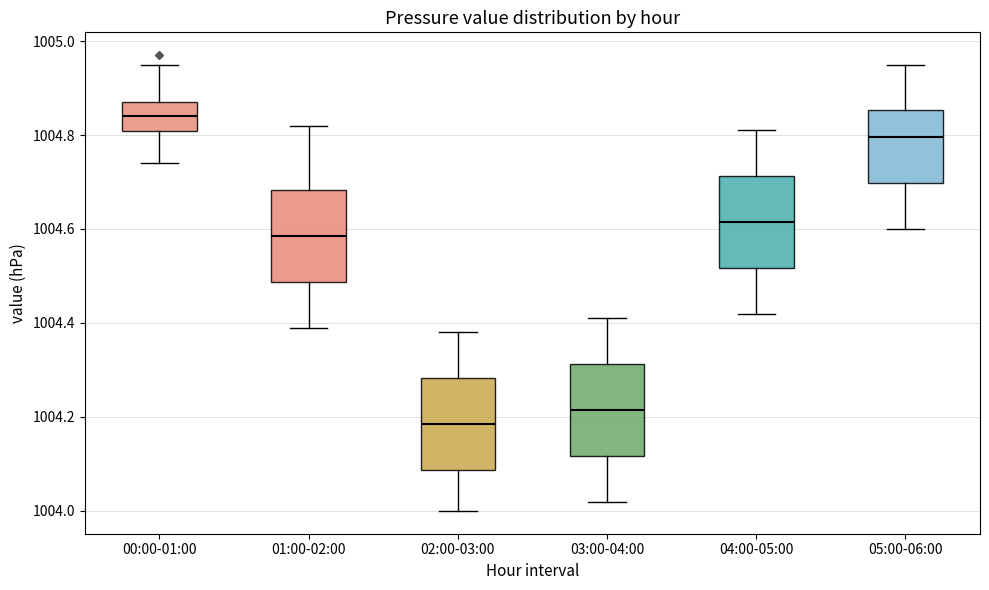

Which box's median line is the lowest?

02:00-03:00